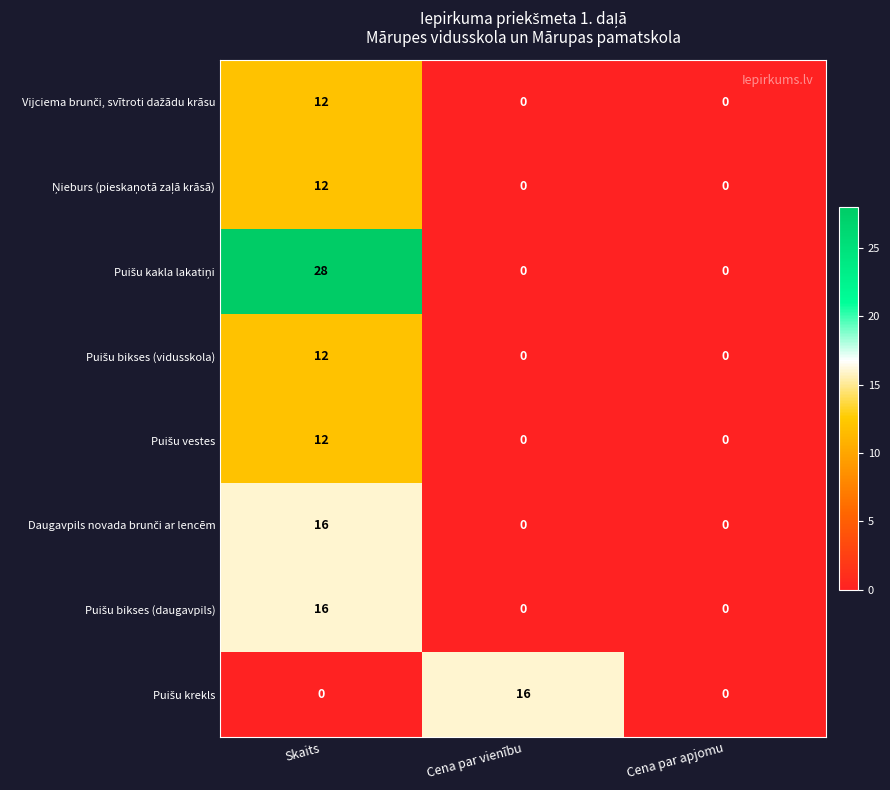

At which category is the sum across all series the highest?

Skaits